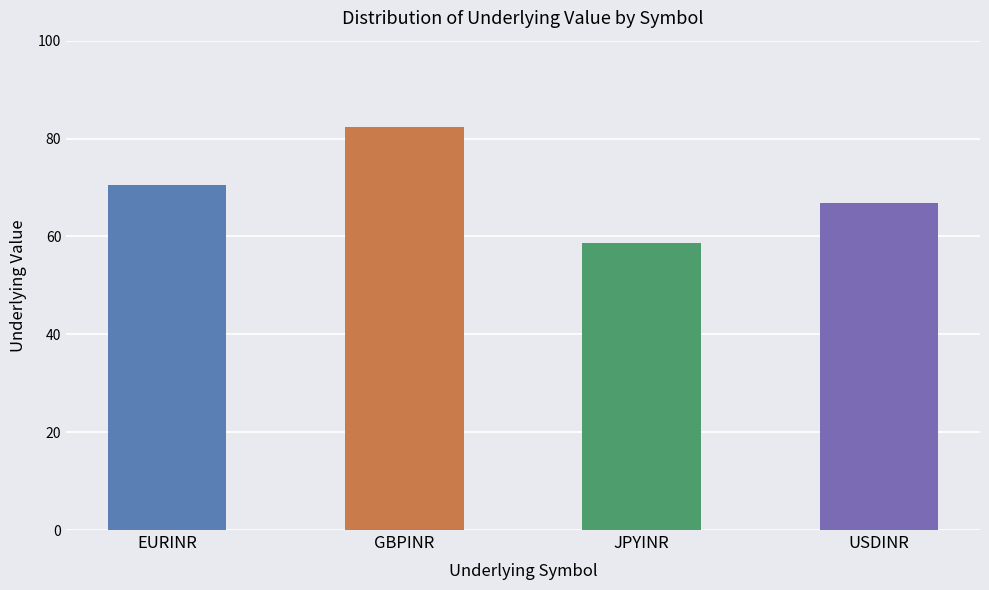

Rank the categories by value from lowest to highest.

JPYINR, USDINR, EURINR, GBPINR